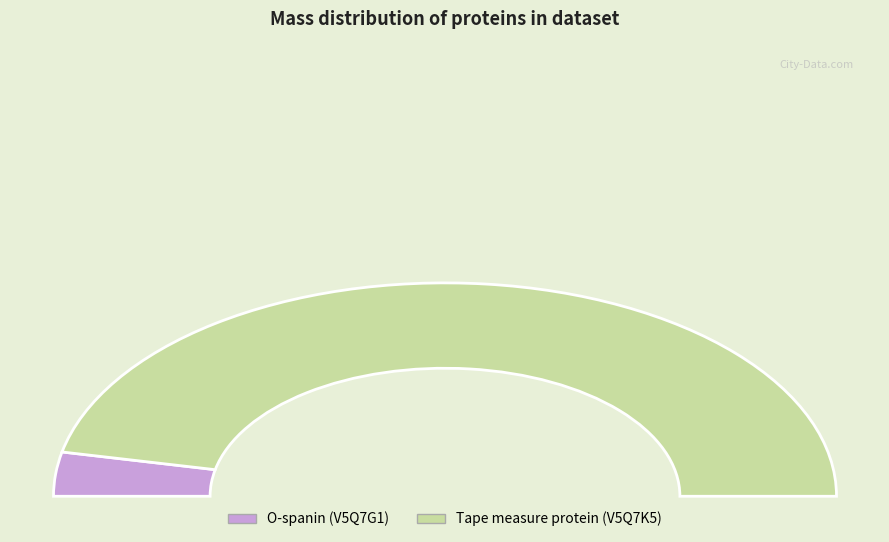

How many segments does this pie chart have?

2